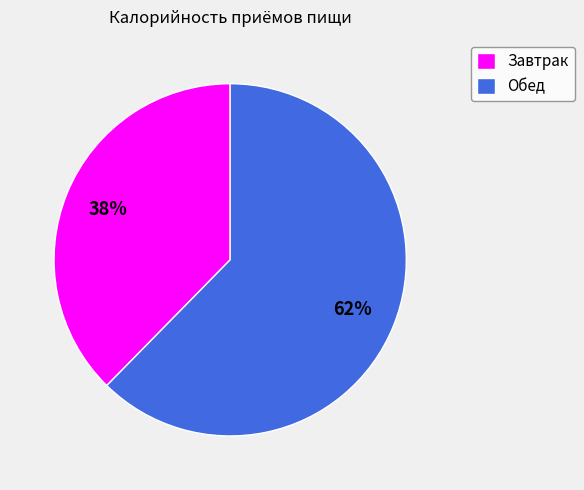

Do Обед and Завтрак together represent more than half of the pie?

Yes